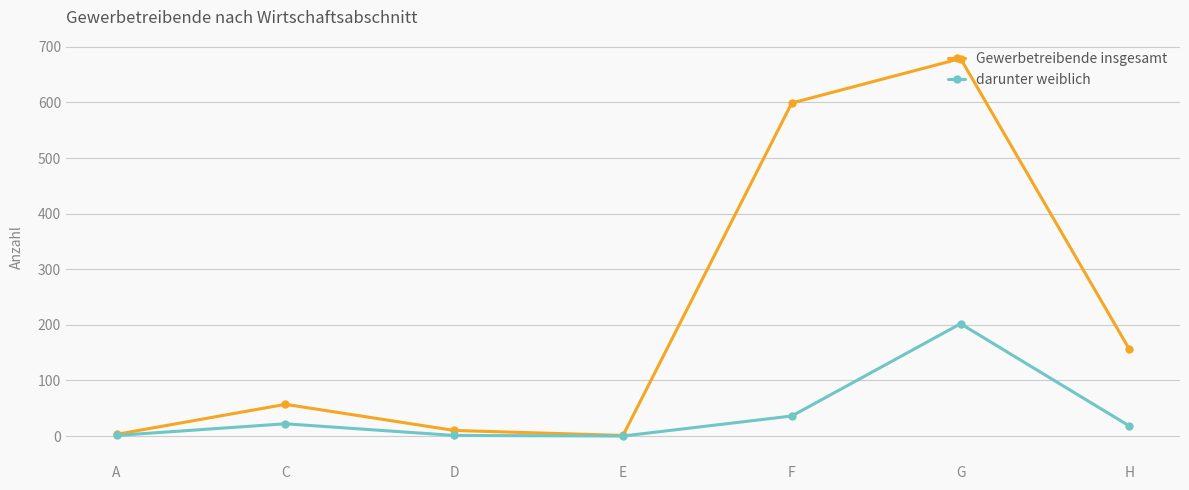

How many values in the darunter weiblich series are below 18?

3